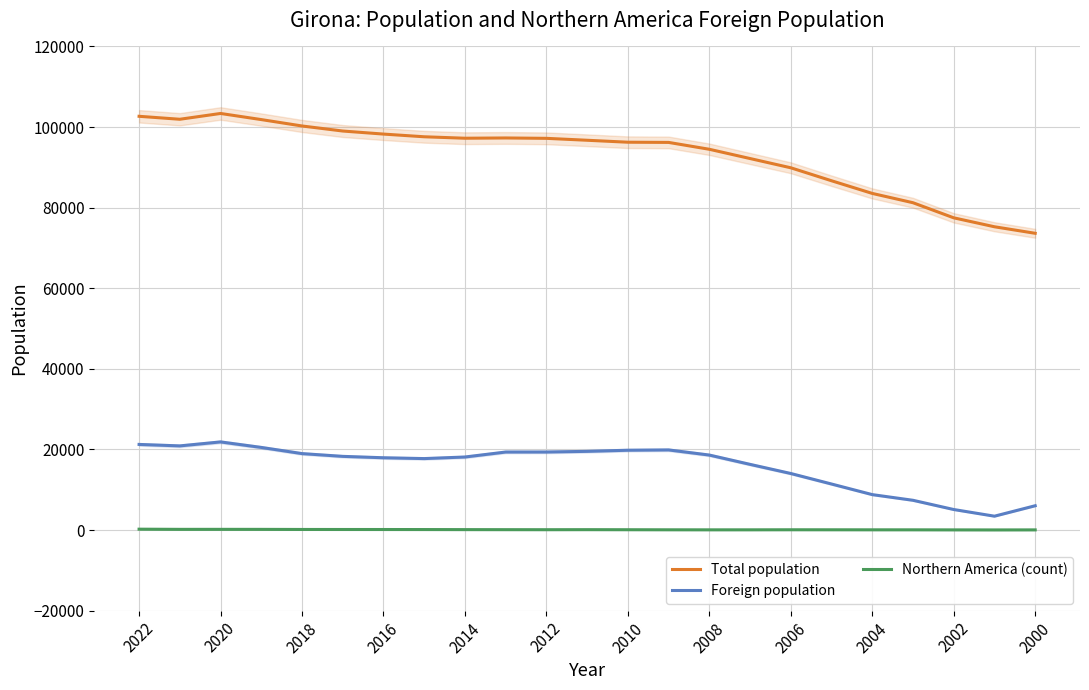

Reading right to left, list all the values displayed in this chart.

Total population: 73637	75256	77475	81220	83531	86672	89890	92186	94484	96188	96236	96722	97198	97292	97227	97586	98255	99013	100266	101852	103369	101932	102666
Foreign population: 6034	3442	5097	7386	8795	11425	14034	16299	18610	19885	19807	19530	19366	19361	18127	17736	17940	18286	18972	20504	21872	20884	21248
Northern America (count): 42	31	42	56	58	66	71	57	54	63	81	98	86	96	108	126	135	140	147	170	177	174	218